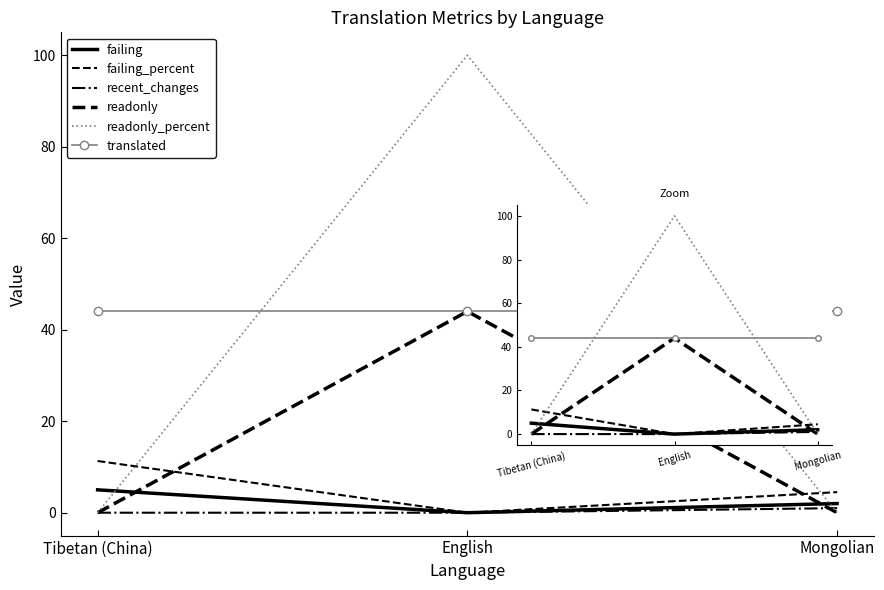

Which has a higher value, English or Mongolian?

Mongolian